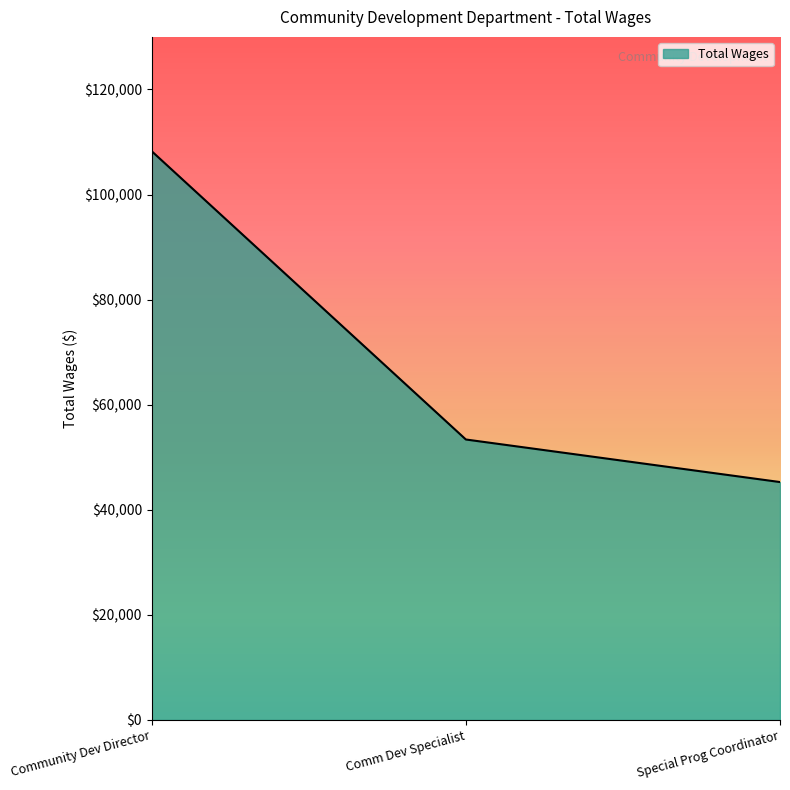

Rank the categories by value from lowest to highest.

Special Prog Coordinator, Comm Dev Specialist, Community Dev Director